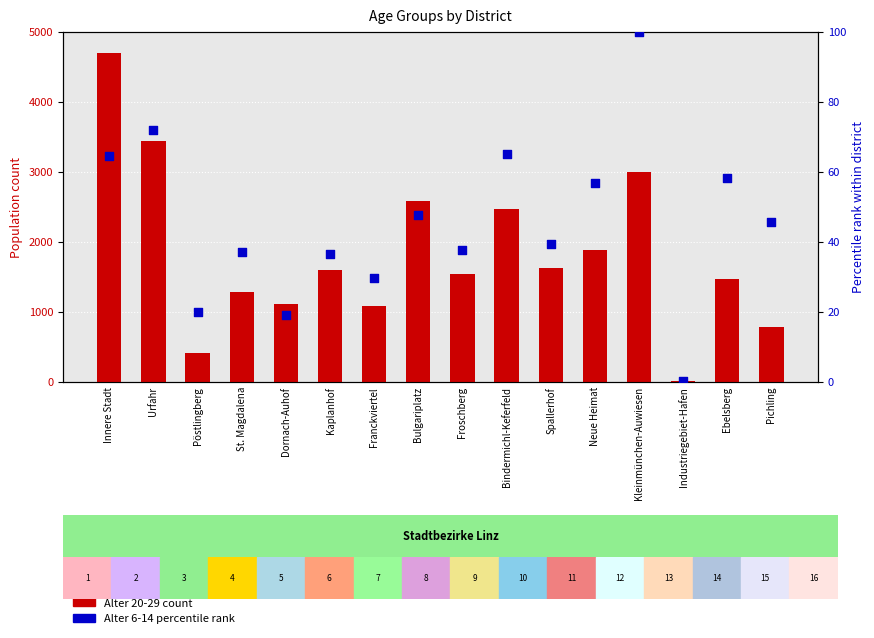

What is the total value across all series at Kaplanhof?

1628.4